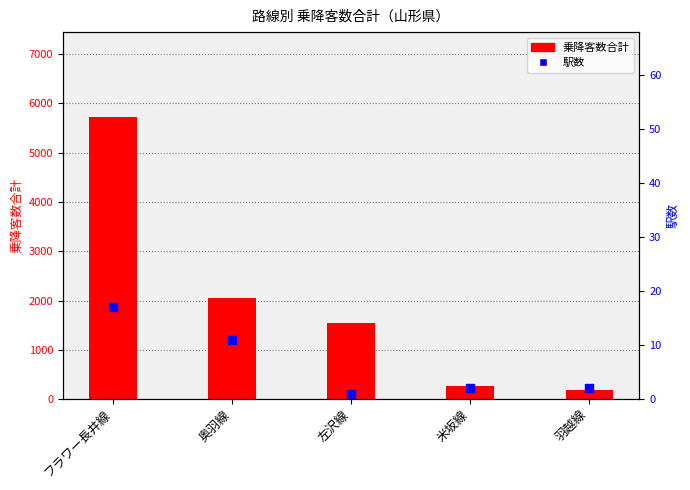

What is the total value across all series at フラワー長井線?

5741